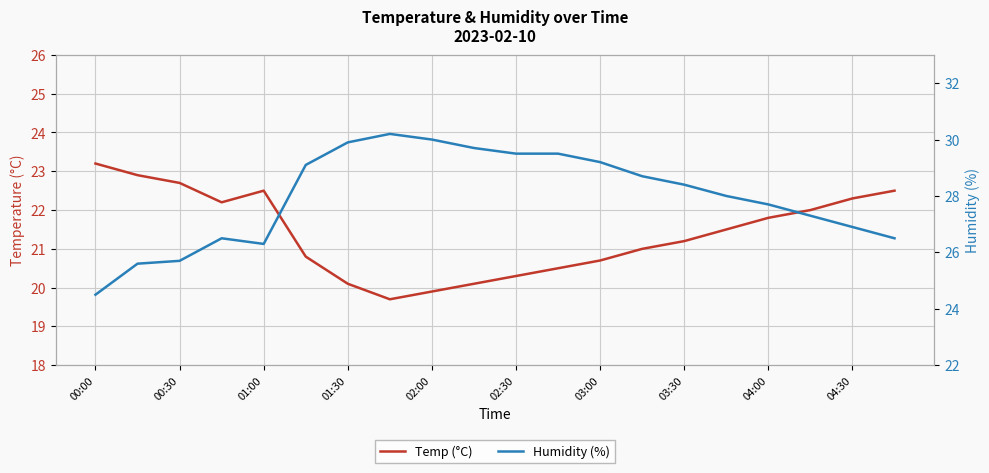

What are all the series names shown in the legend?

Temp (°C), Humidity (%)